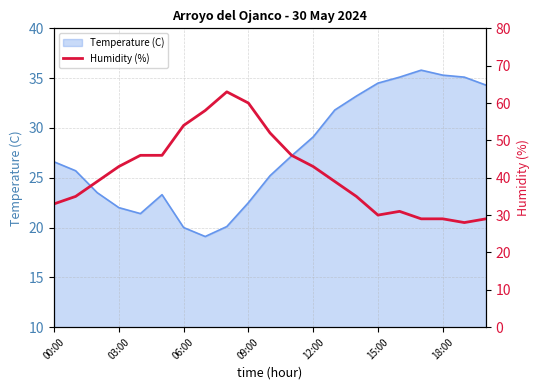

At which label does Temperature (C) first exceed 26?

00:00